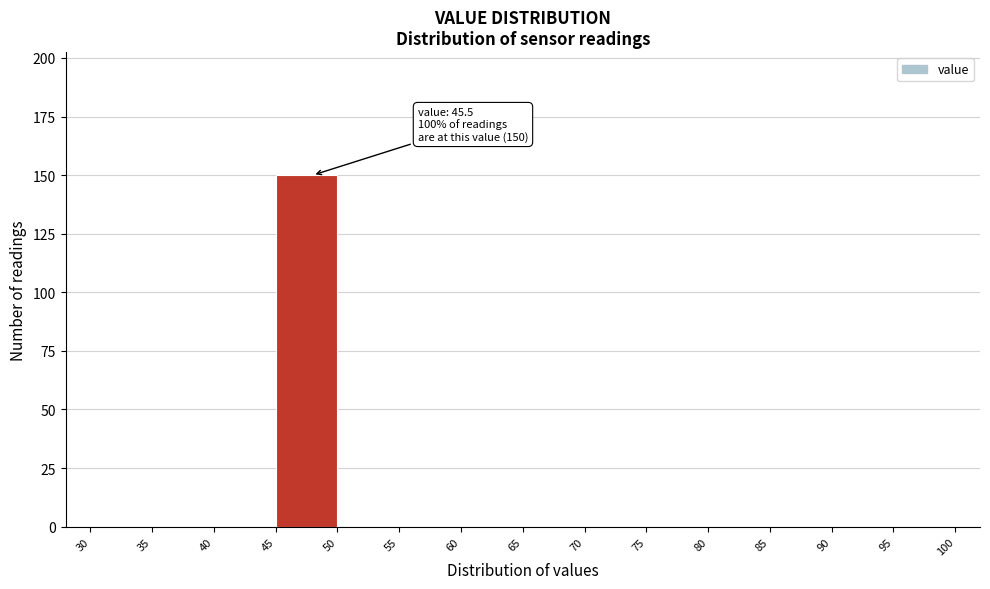

Which range on the x-axis has the tallest bar?

45 to 50